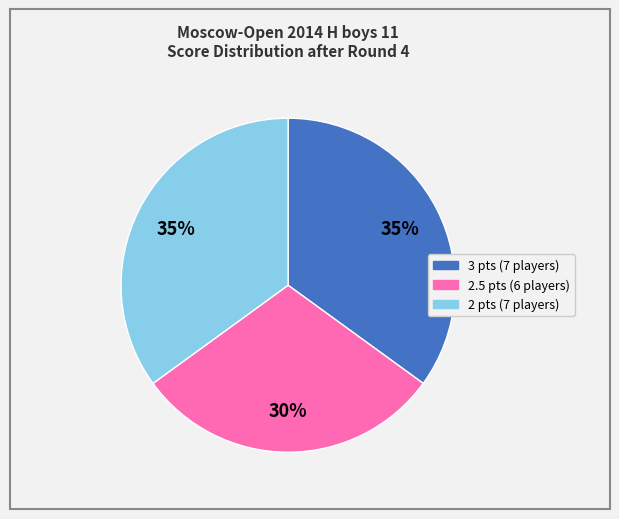

To the nearest percent, what is the difference between the largest and smallest slice percentages?

5%